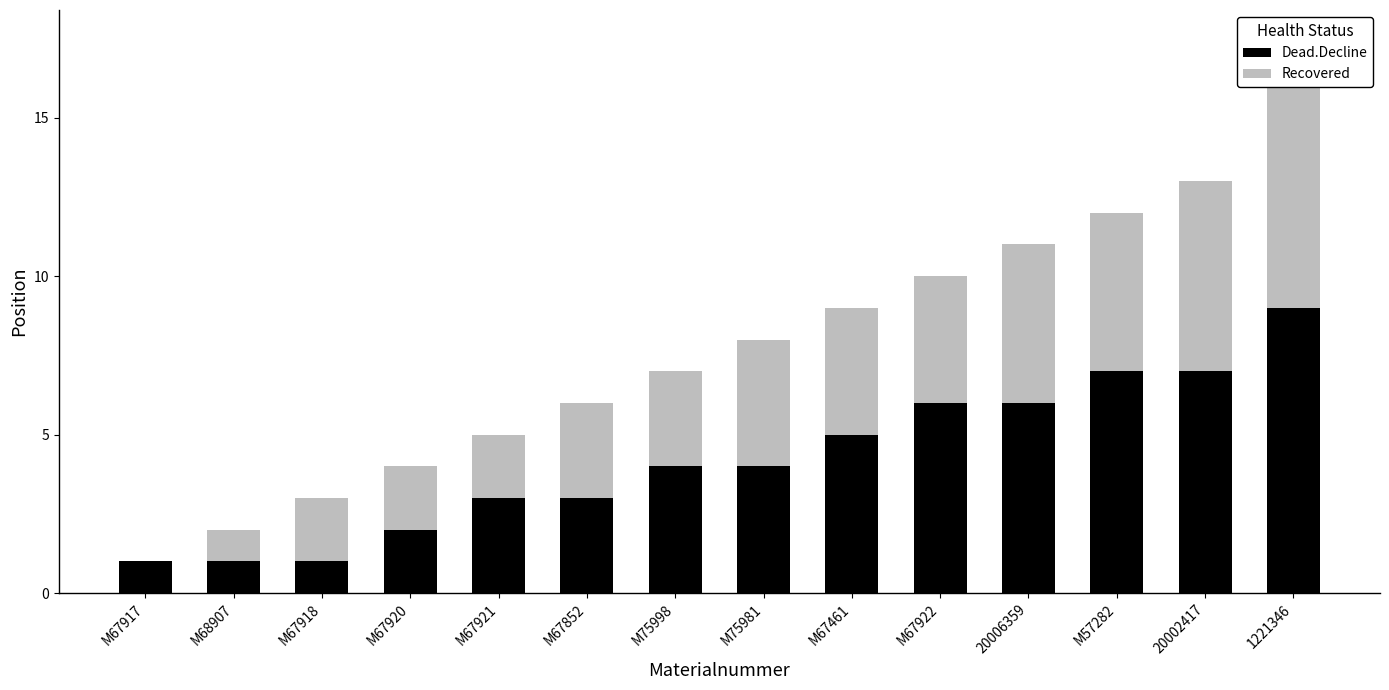

At which label does Recovered first exceed 4?

20006359